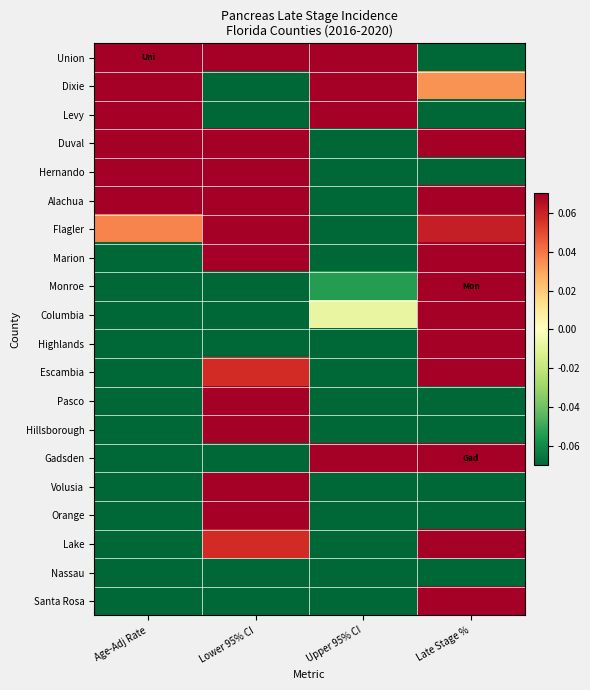

Between Late Stage % and Age-Adj Rate, which is larger?

Age-Adj Rate